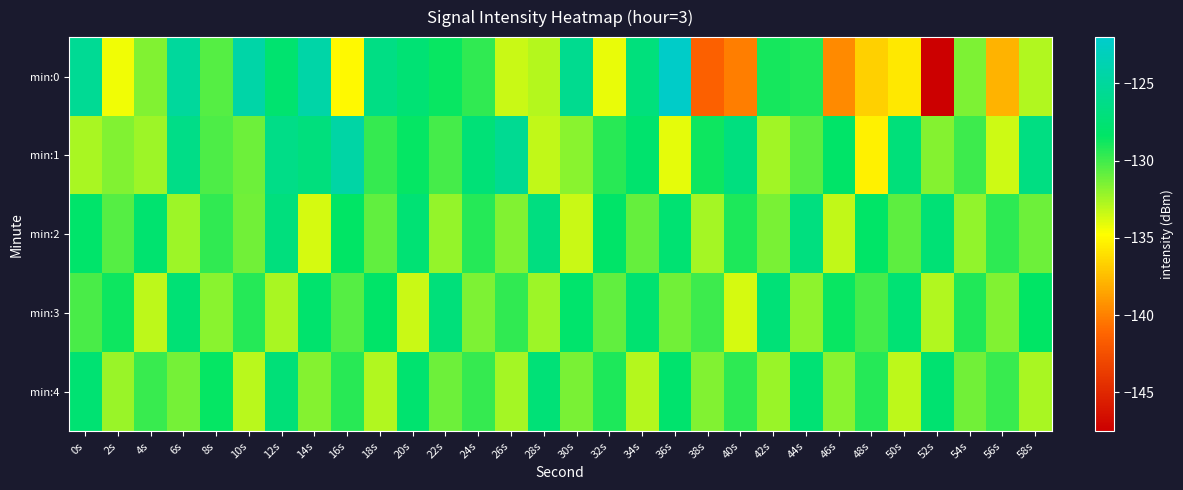

Which series has the widest spread of values?

min:0